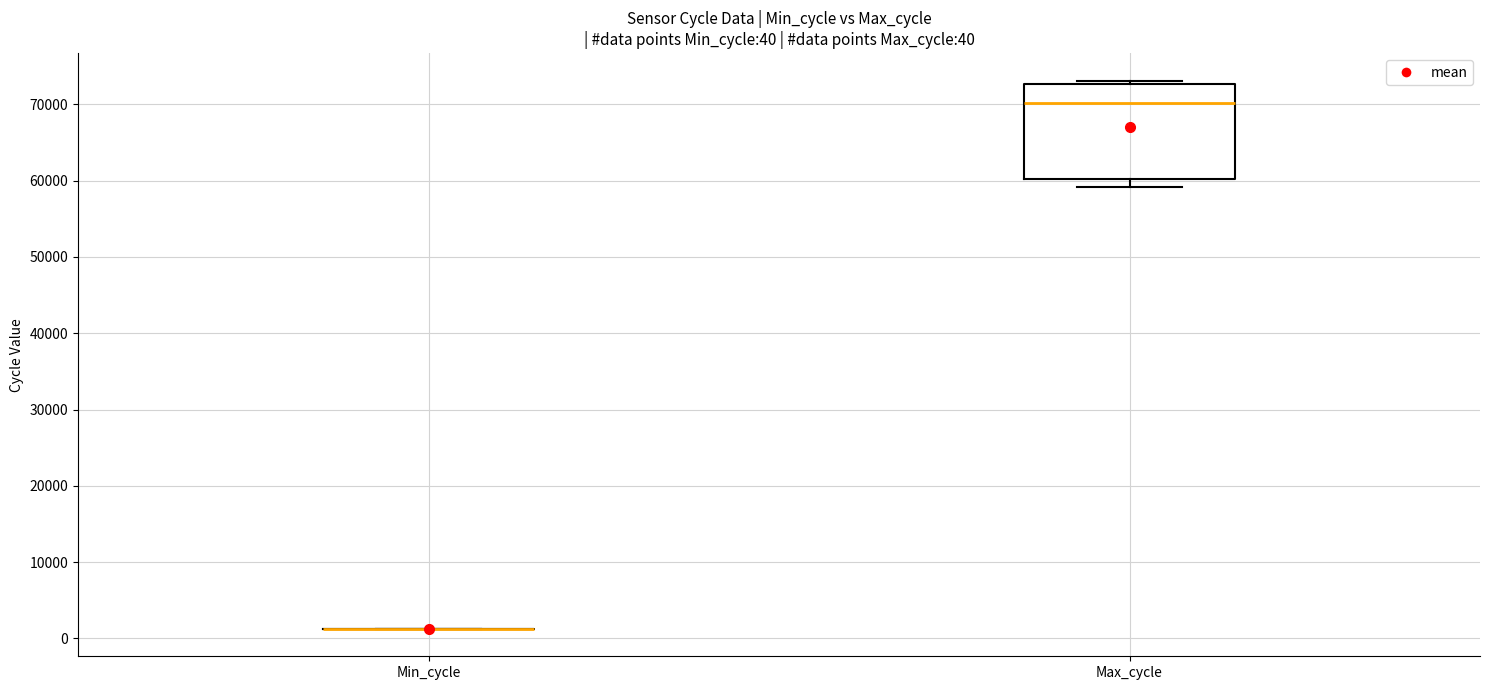

Which box is the tallest, from its lower edge to its upper edge?

Max_cycle